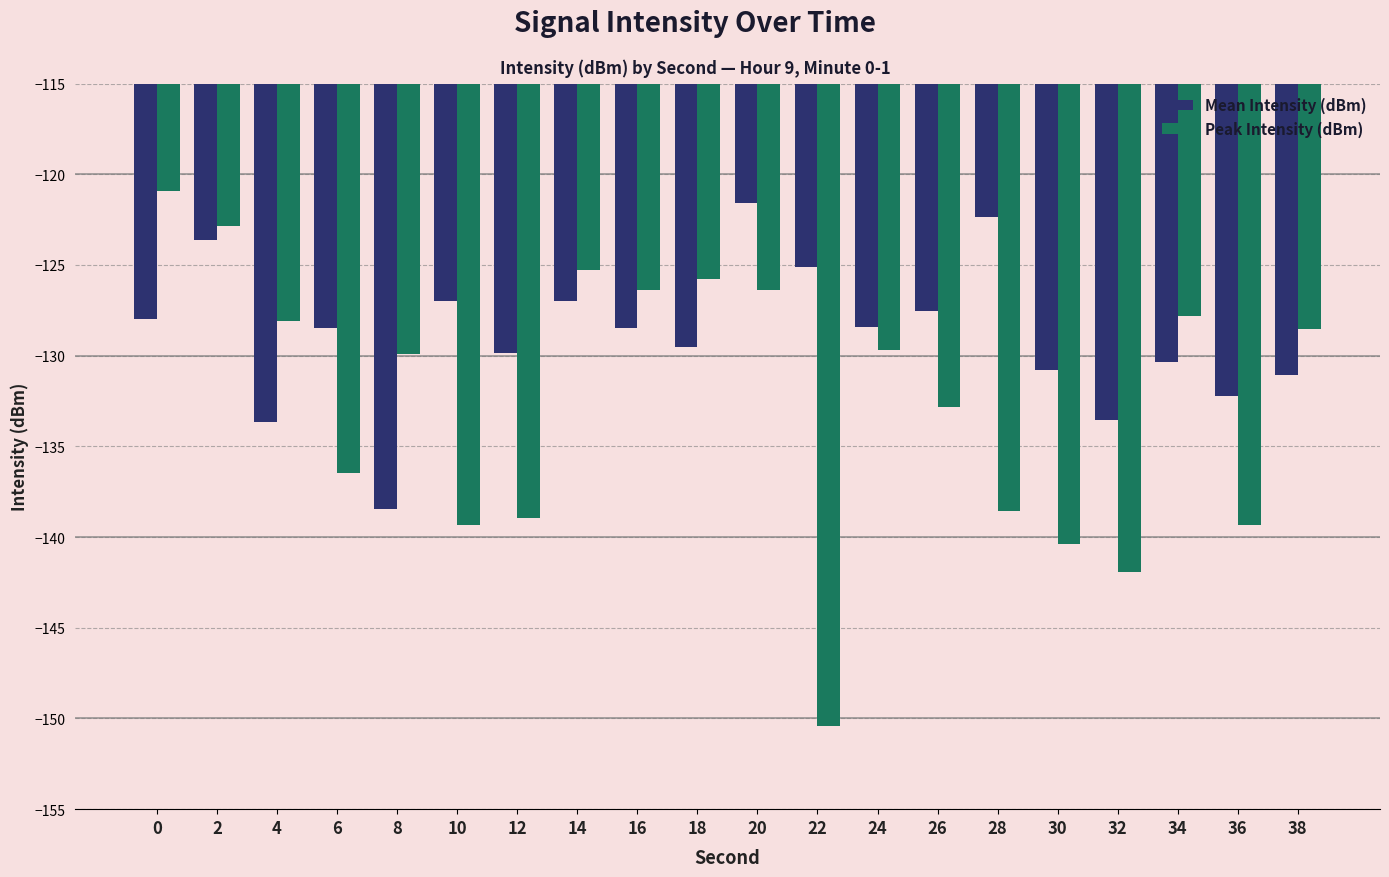

Which series changed the most between 0 and 22?

Peak Intensity (dBm)